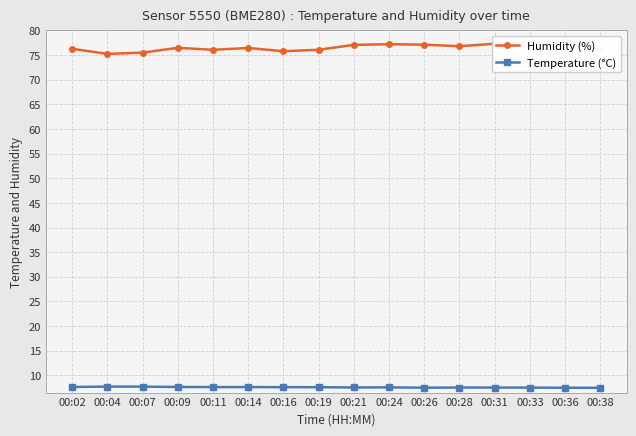

Is the value of Humidity (%) at 00:07 greater than the value of Temperature (°C) at 00:14?

Yes